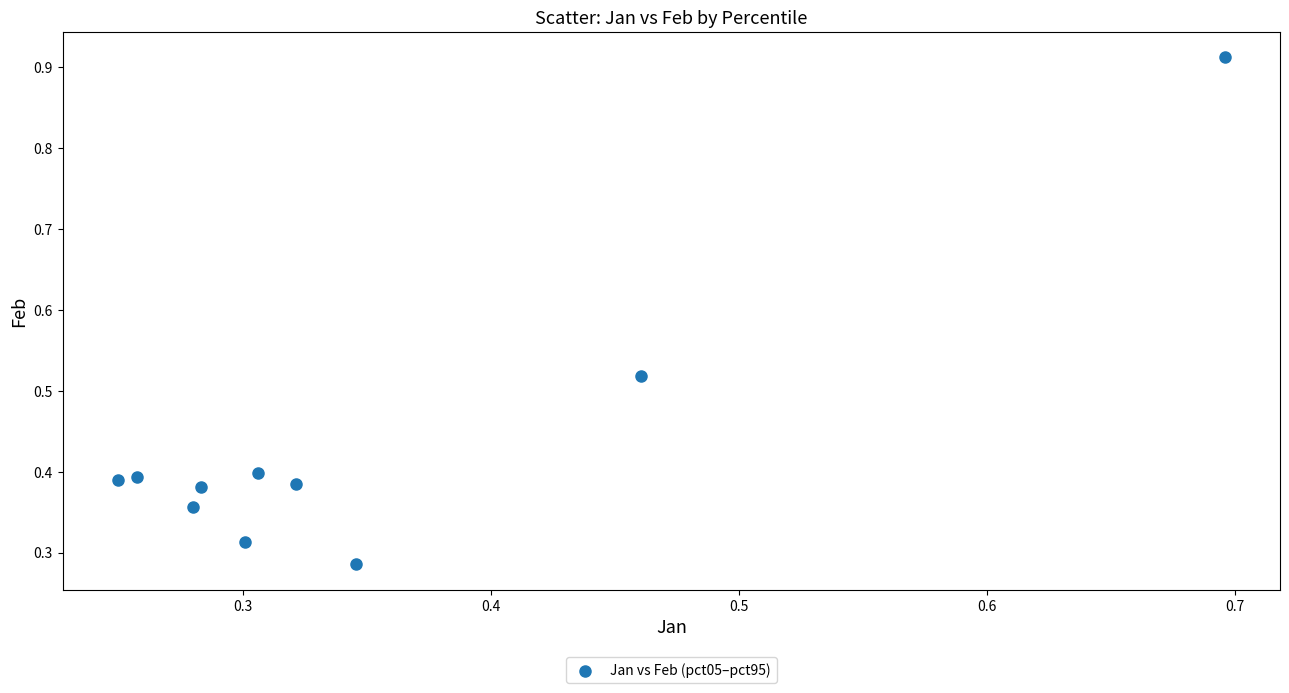

What is the range of Y values (max minus min)?

0.6